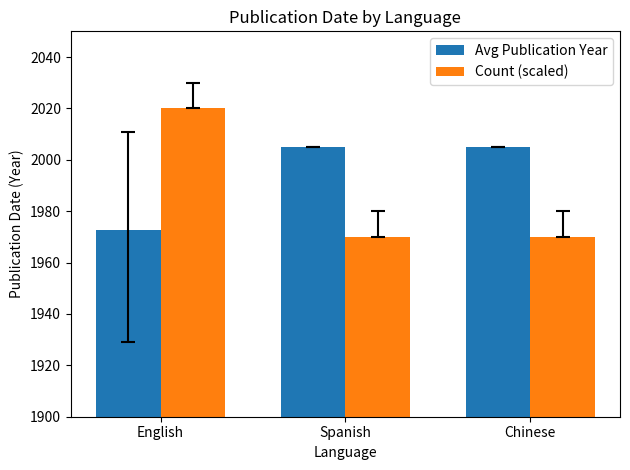

Are the bars grouped side by side (vs. stacked)?

Yes